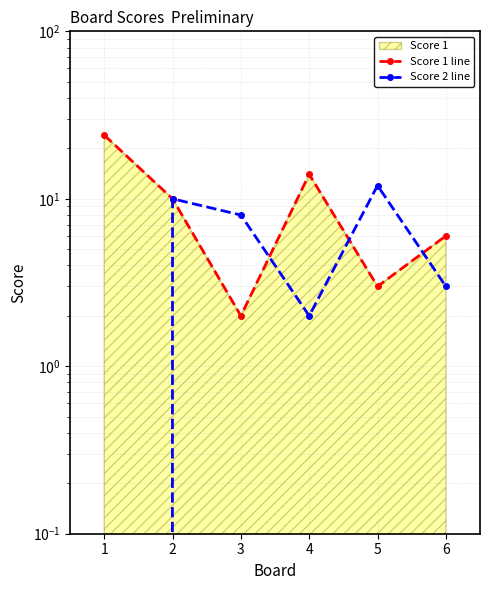

What is the spread (max minus min) of values at 1?

24